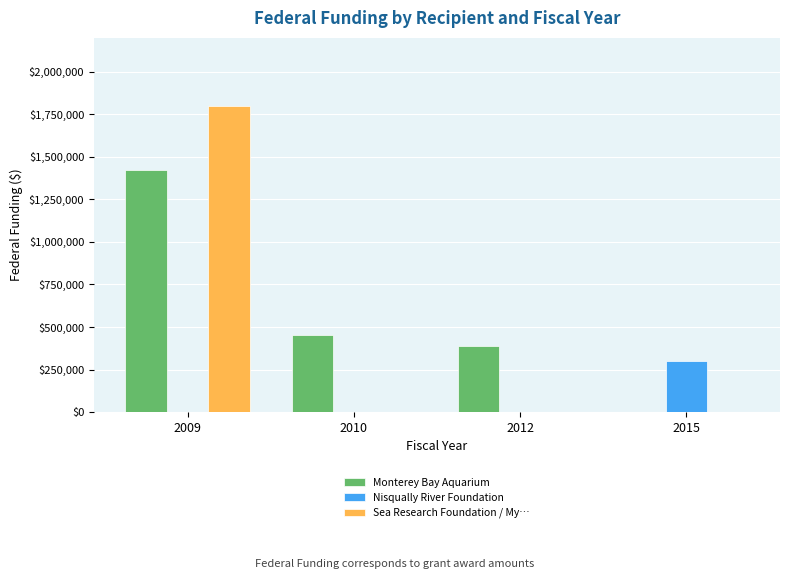

What is the sum of all Sea Research Foundation / My… values?

1799964